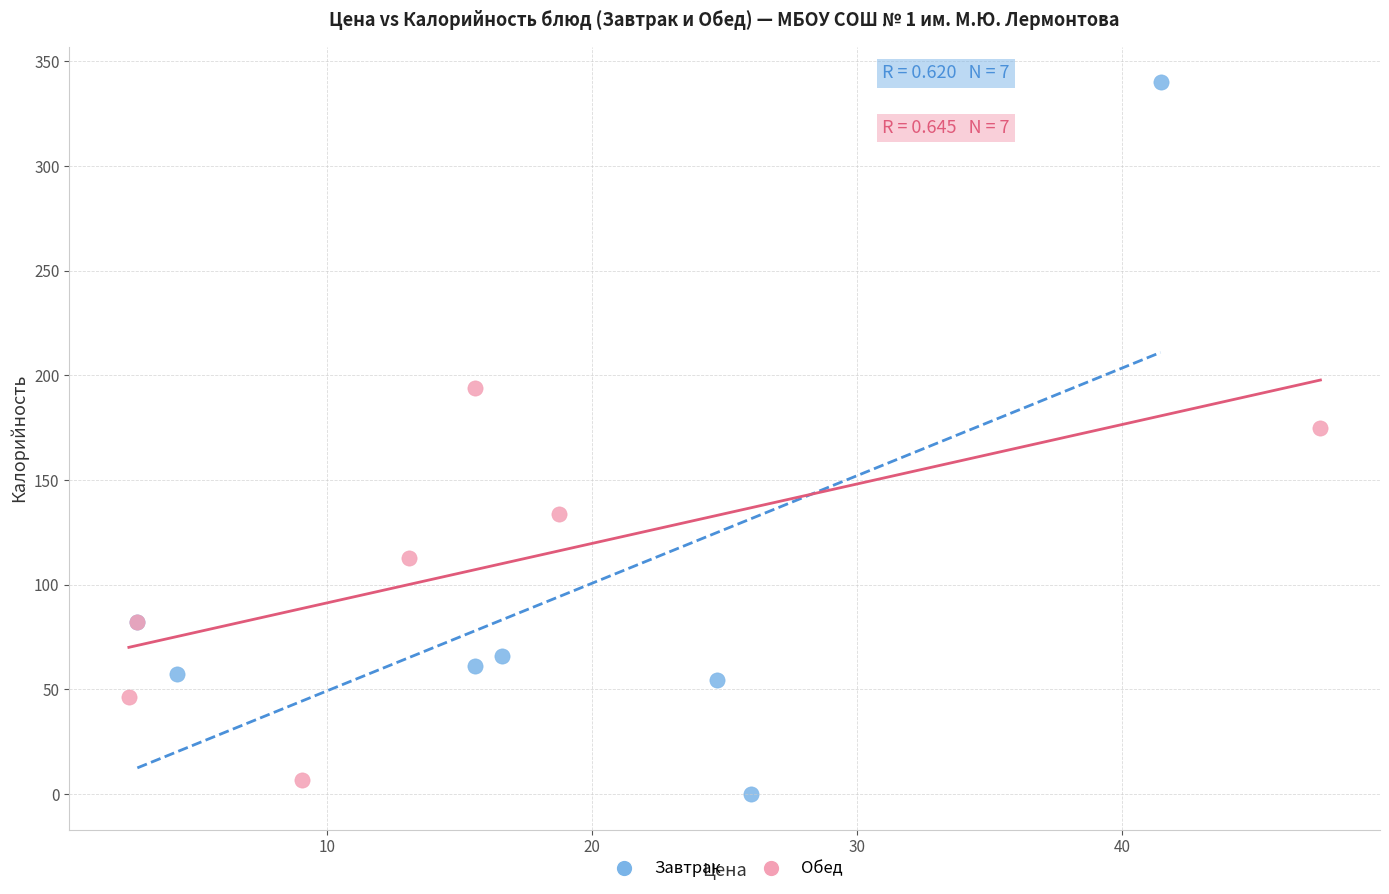

Which series contains the lowest Y value?

Завтрак